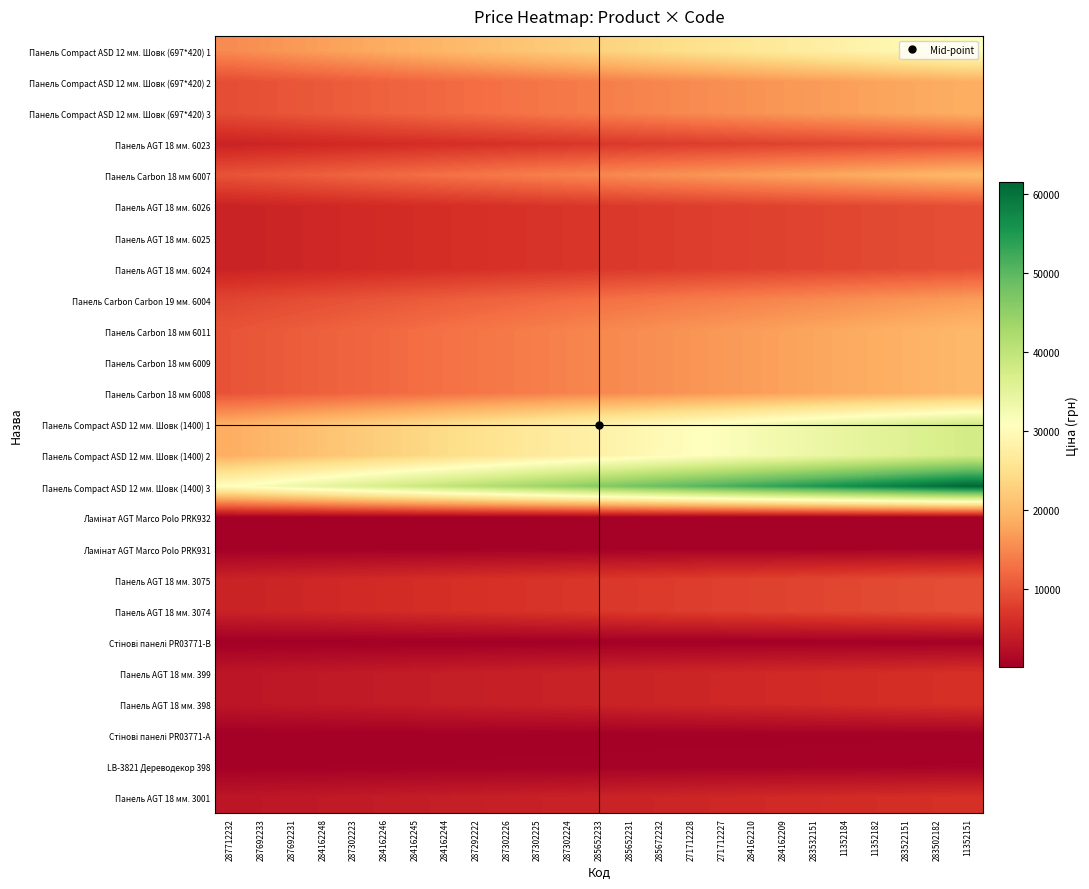

Rank the series at 11352151 from highest to lowest value.

Панель Сompact ASD 12 мм. Шовк (1400) 3, Панель Сompact ASD 12 мм. Шовк (1400) 1, Панель Сompact ASD 12 мм. Шовк (1400) 2, Панель Сompact ASD 12 мм. Шовк (697*420) 1, Панель Carbon 18 мм 6007, Панель Carbon 18 мм 6011, Панель Carbon 18 мм 6009, Панель Carbon 18 мм 6008, Панель Сompact ASD 12 мм. Шовк (697*420) 2, Панель Сompact ASD 12 мм. Шовк (697*420) 3, Панель Carbon Carbon 19 мм. 6004, Панель AGT 18 мм. 6023, Панель AGT 18 мм. 6026, Панель AGT 18 мм. 6025, Панель AGT 18 мм. 6024, Панель AGT 18 мм. 3075, Панель AGT 18 мм. 3074, Панель AGT 18 мм. 399, Панель AGT 18 мм. 398, Панель AGT 18 мм. 3001, LB-3821 Дереводекор 398, Ламінат AGT Marco Polo PRK932, Ламінат AGT Marco Polo PRK931, Стінові панелі PR03771-А, Стінові панелі PR03771-B